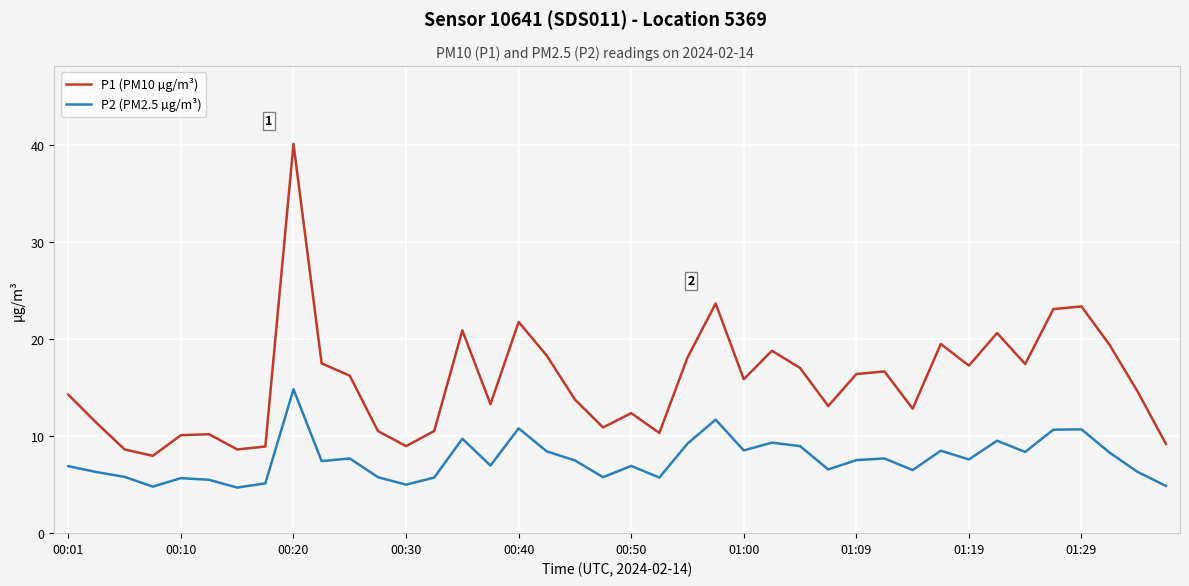

Which series has the largest range (max minus min)?

P1 (PM10 µg/m³)